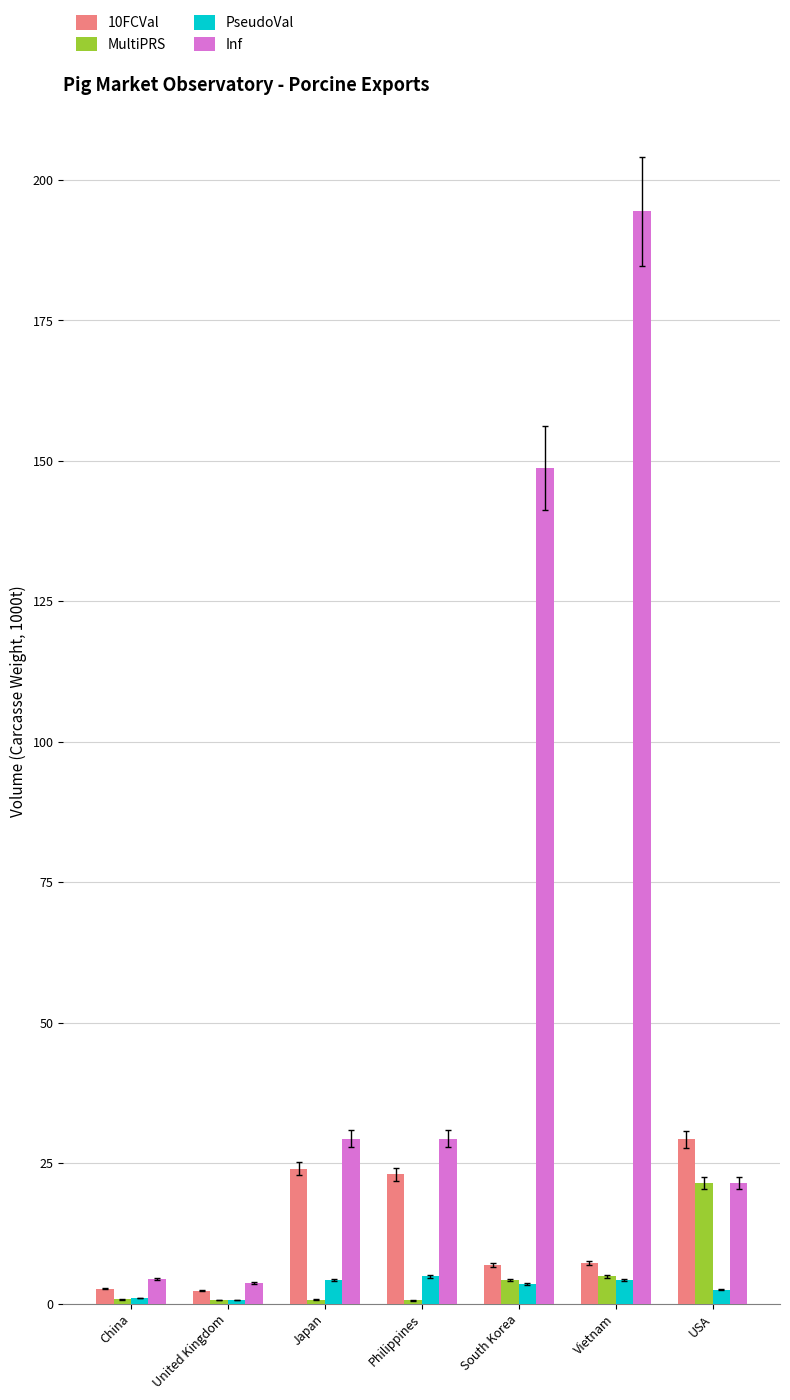

What is the sum of the MultiPRS values at USA and Philippines?

22.0